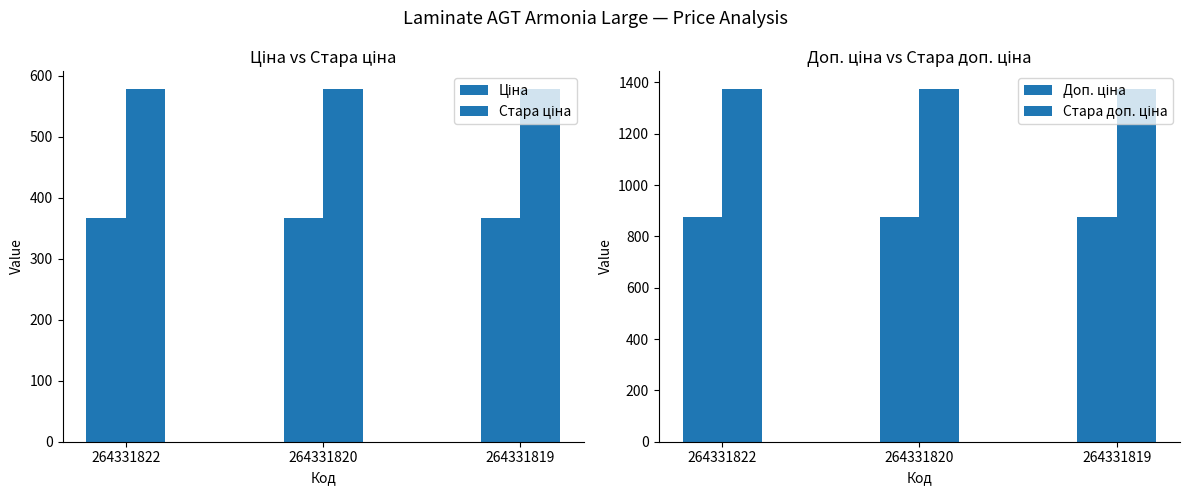

At which label is Ціна closest to 367?

264331822